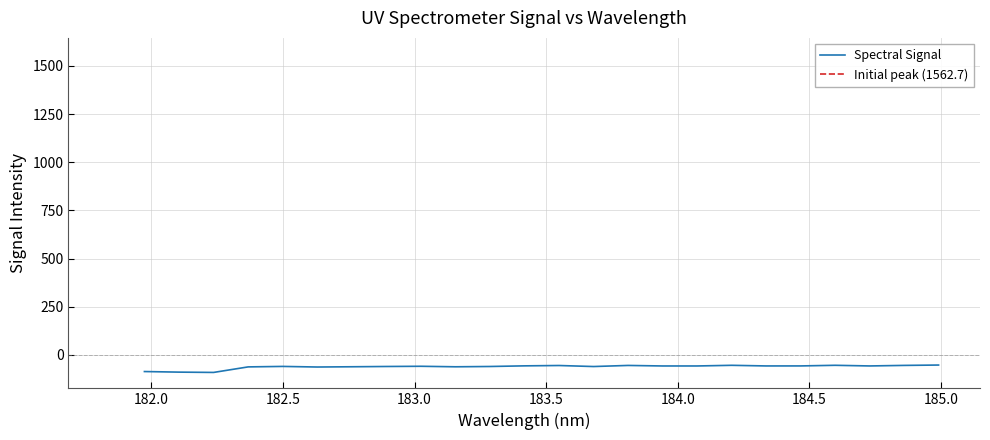

True or false: the data shows -25.9 at 11.

False